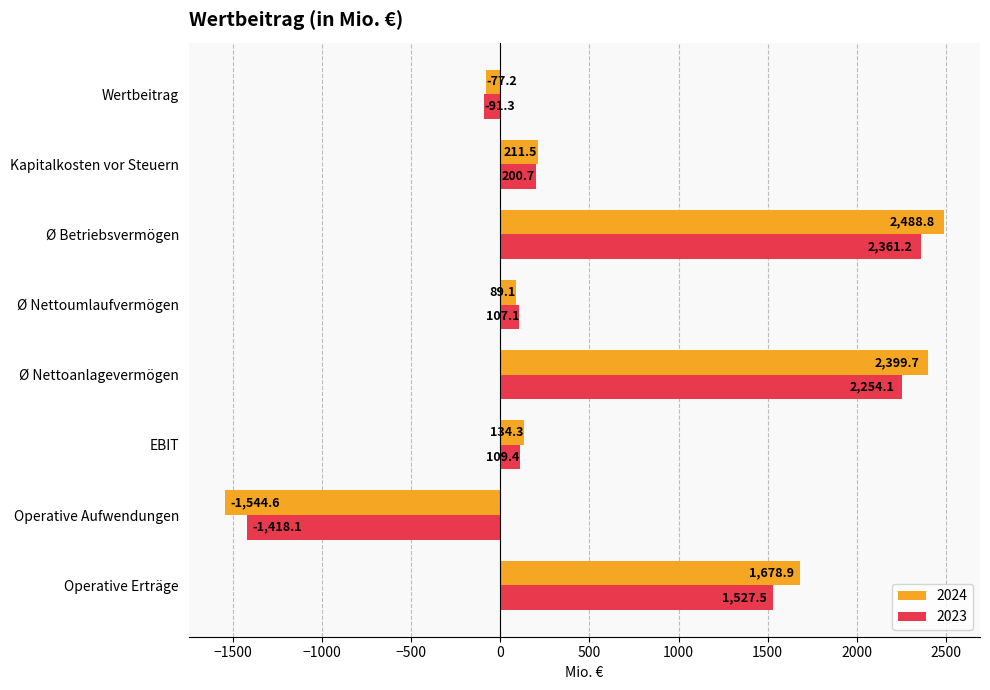

At how many categories does at least one series exceed 238?

3